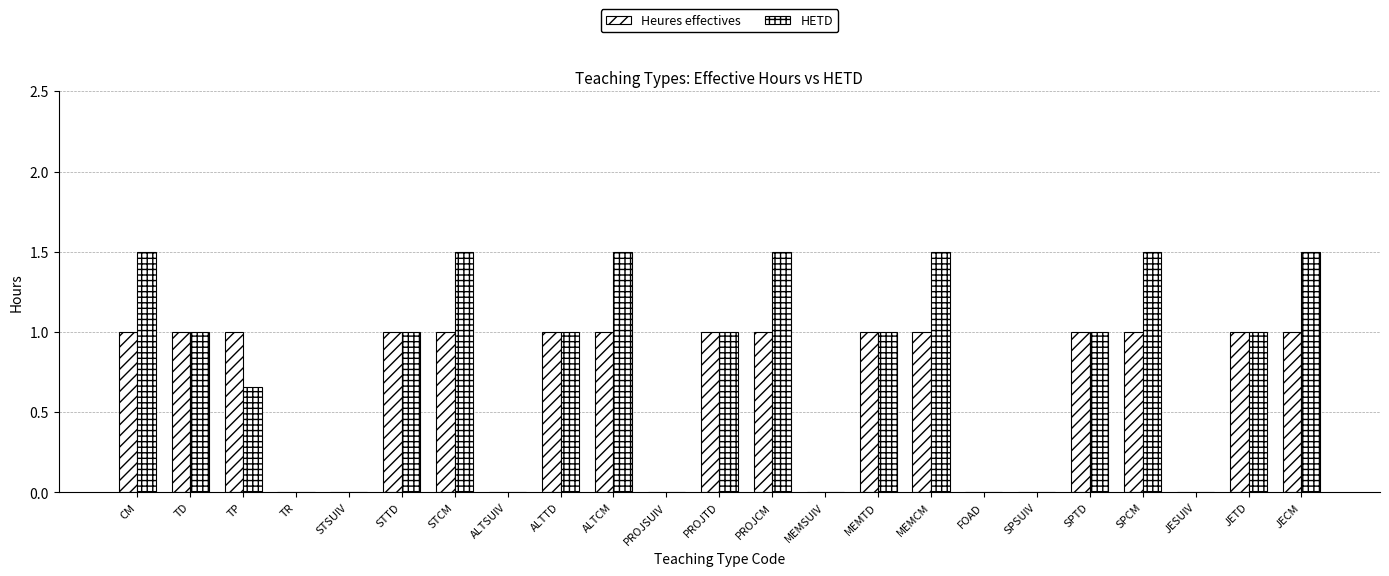

Count the number of data series in this chart.

2